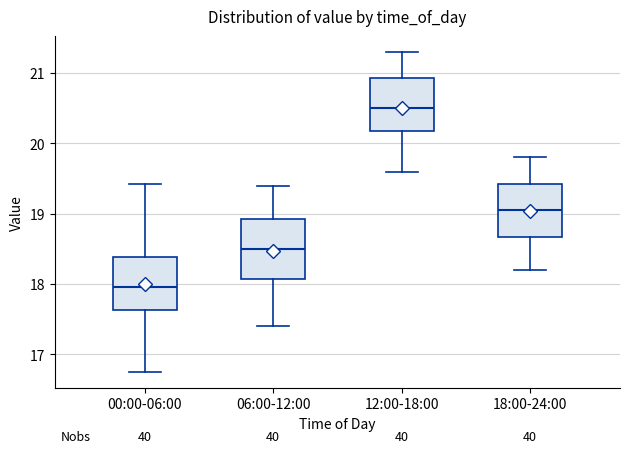

Which box has the highest median line?

12:00-18:00